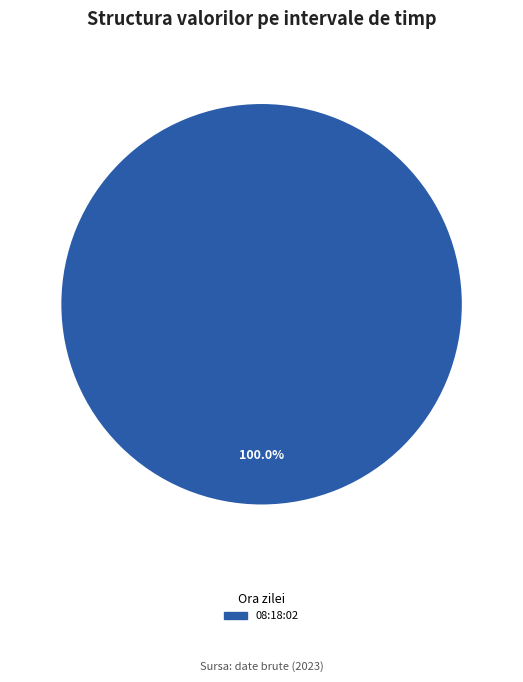

Does any single category account for the majority?

Yes